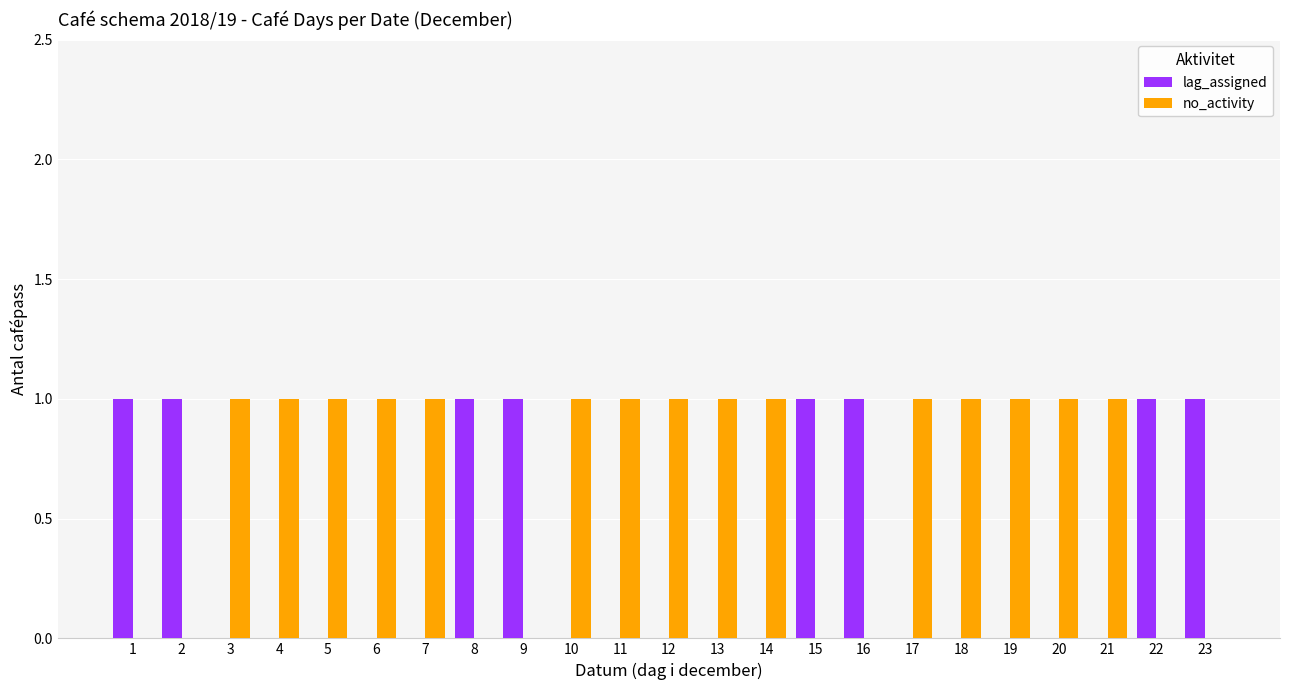

How many groups of bars are there?

23